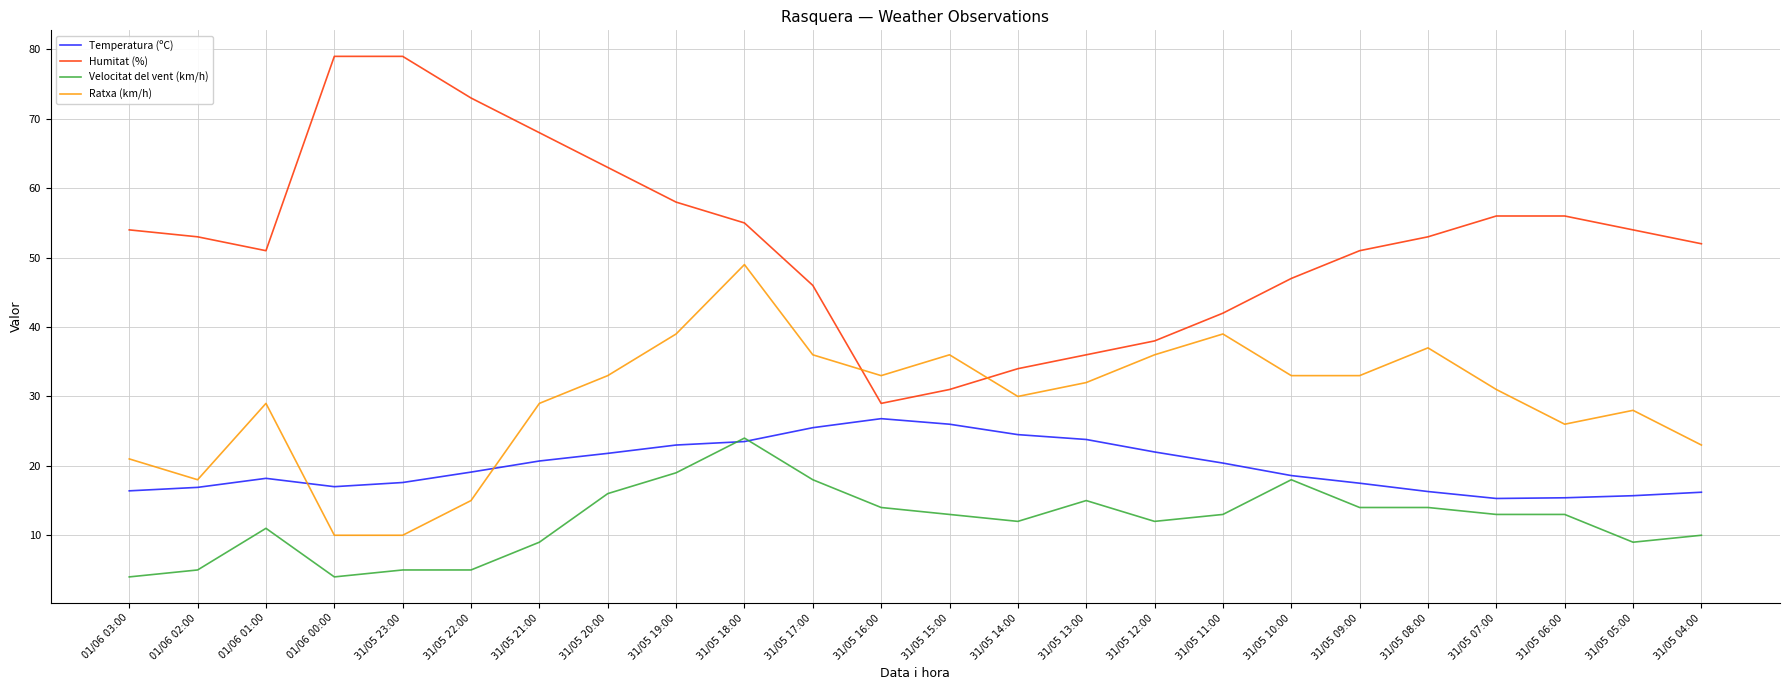

Count the number of categories in the chart.

24